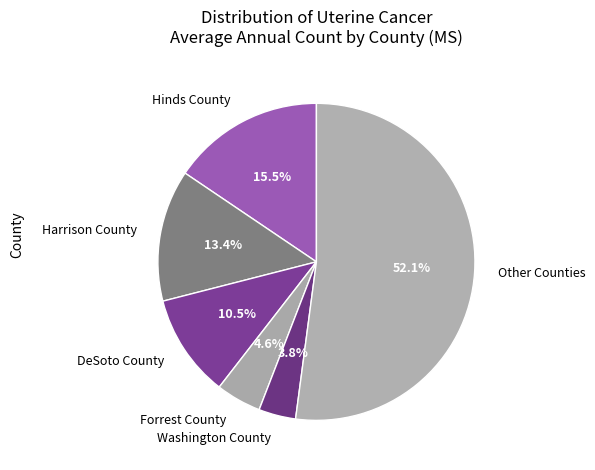

Which has a higher value, DeSoto County or Forrest County?

DeSoto County